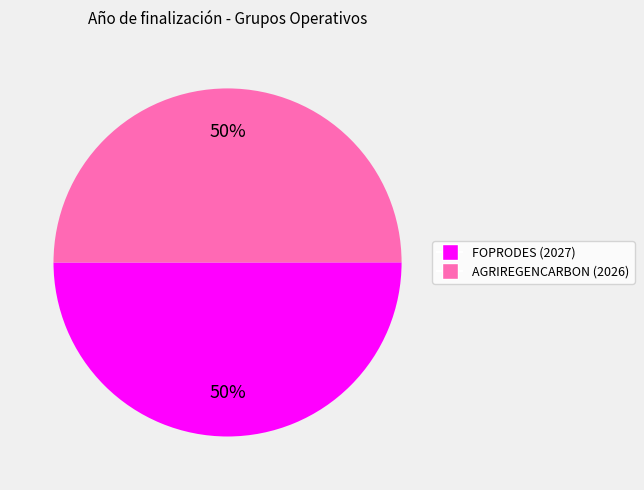

To the nearest percent, what is the average slice percentage?

50%